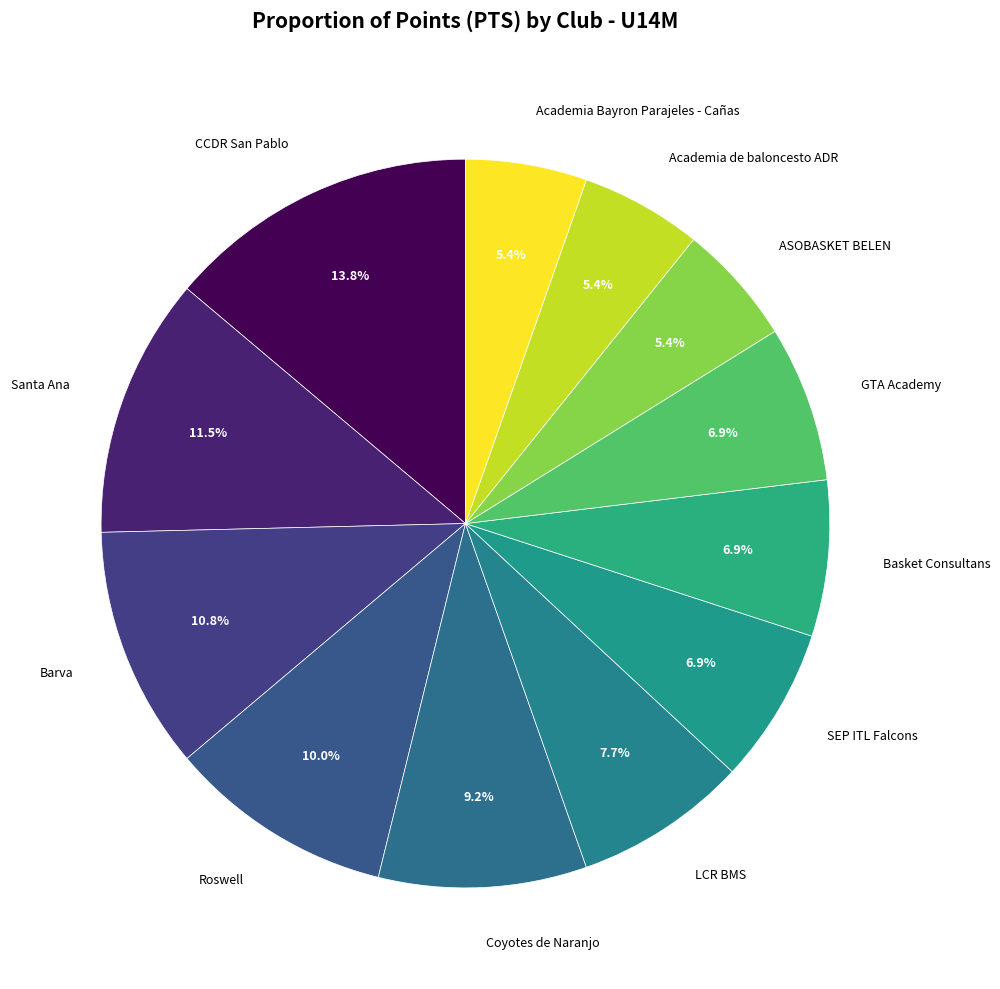

Which slice is the largest?

CCDR San Pablo